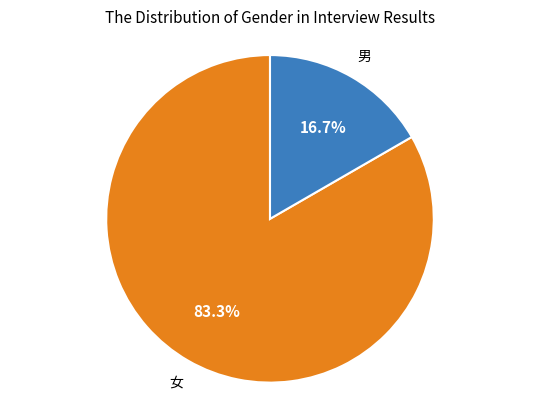

Count the number of slices in the pie.

2